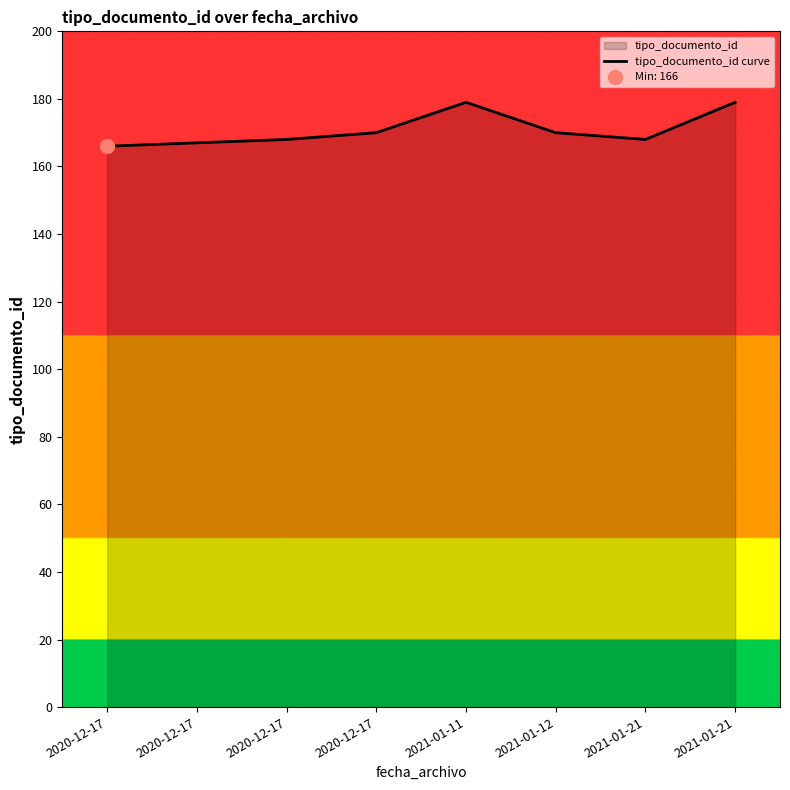

Between 2020-12-17 and 2021-01-12, which is larger?

2021-01-12